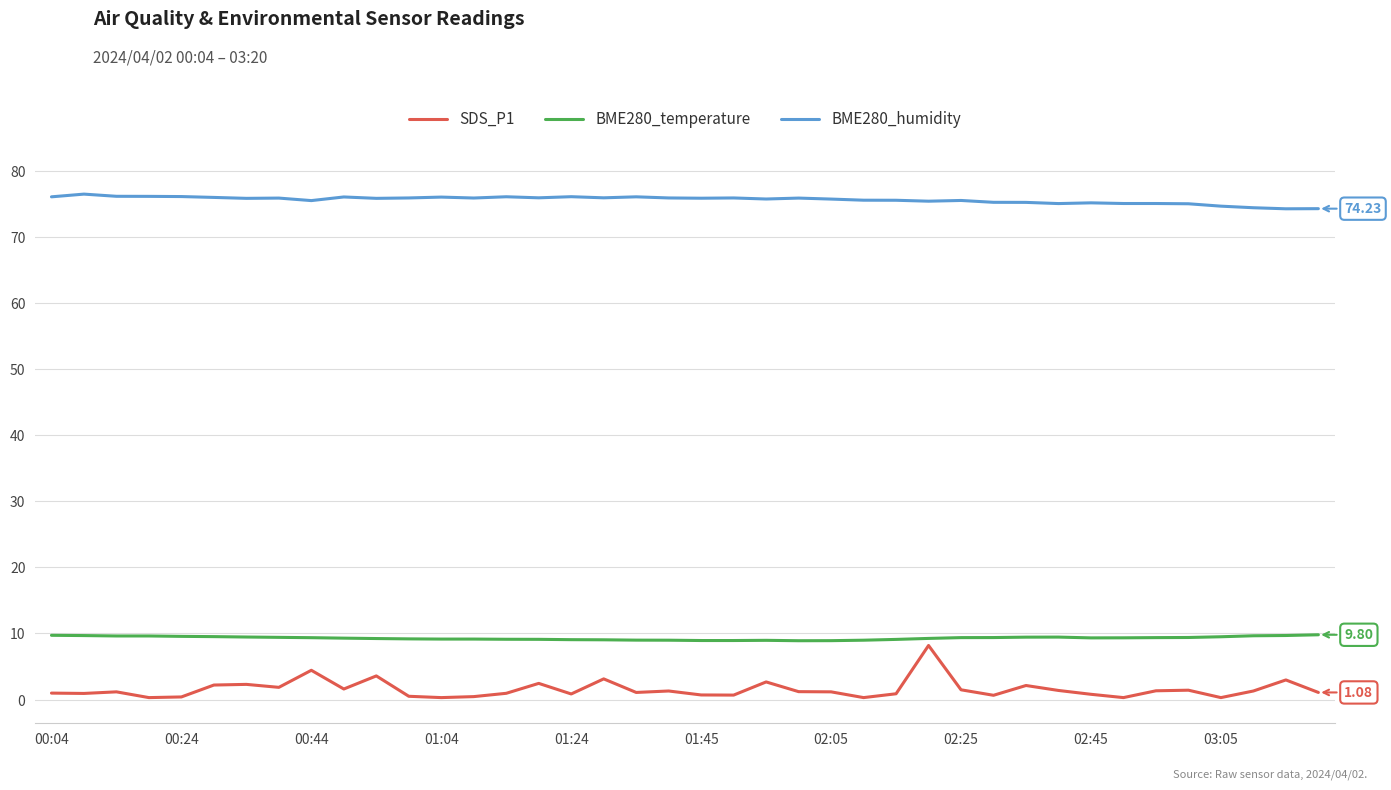

Which series has the largest total across all categories?

BME280_humidity